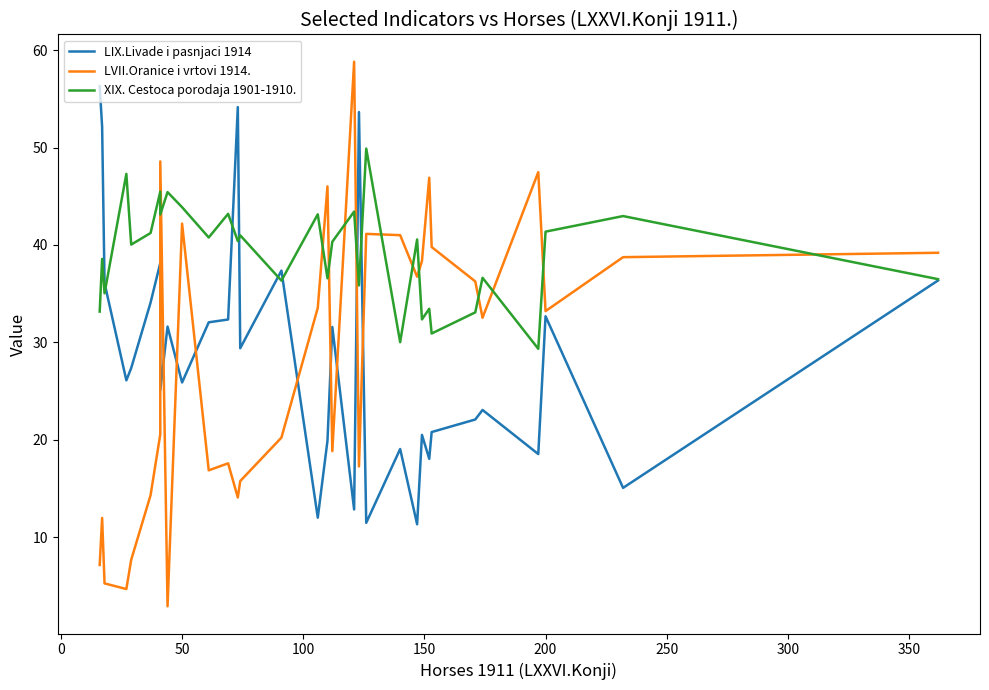

How many data points in LIX.Livade i pasnjaci 1914 are less than 27?

16